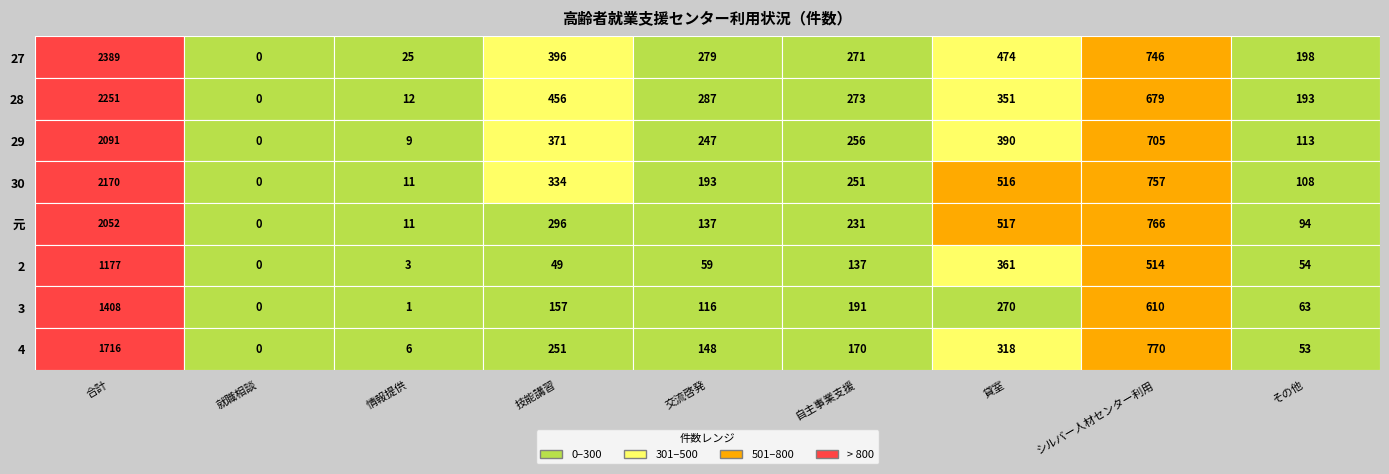

Reading left to right, extract all data points from this chart.

27: 2389	0	25	396	279	271	474	746	198
28: 2251	0	12	456	287	273	351	679	193
29: 2091	0	9	371	247	256	390	705	113
30: 2170	0	11	334	193	251	516	757	108
元: 2052	0	11	296	137	231	517	766	94
2: 1177	0	3	49	59	137	361	514	54
3: 1408	0	1	157	116	191	270	610	63
4: 1716	0	6	251	148	170	318	770	53